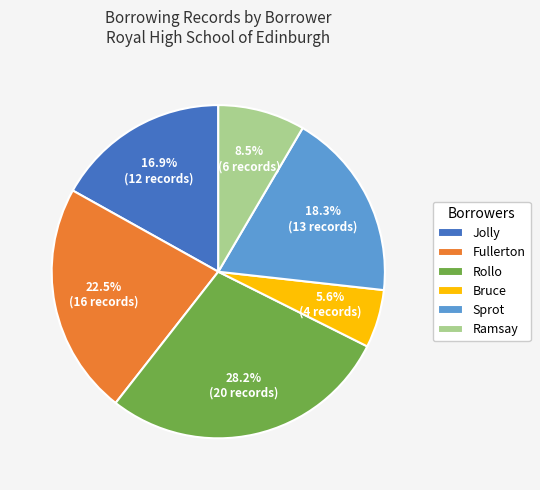

How many segments does this pie chart have?

6